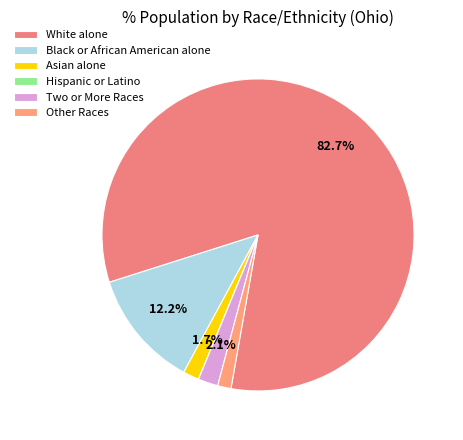

Rank the categories by value from lowest to highest.

Hispanic or Latino, Other Races, Asian alone, Two or More Races, Black or African American alone, White alone